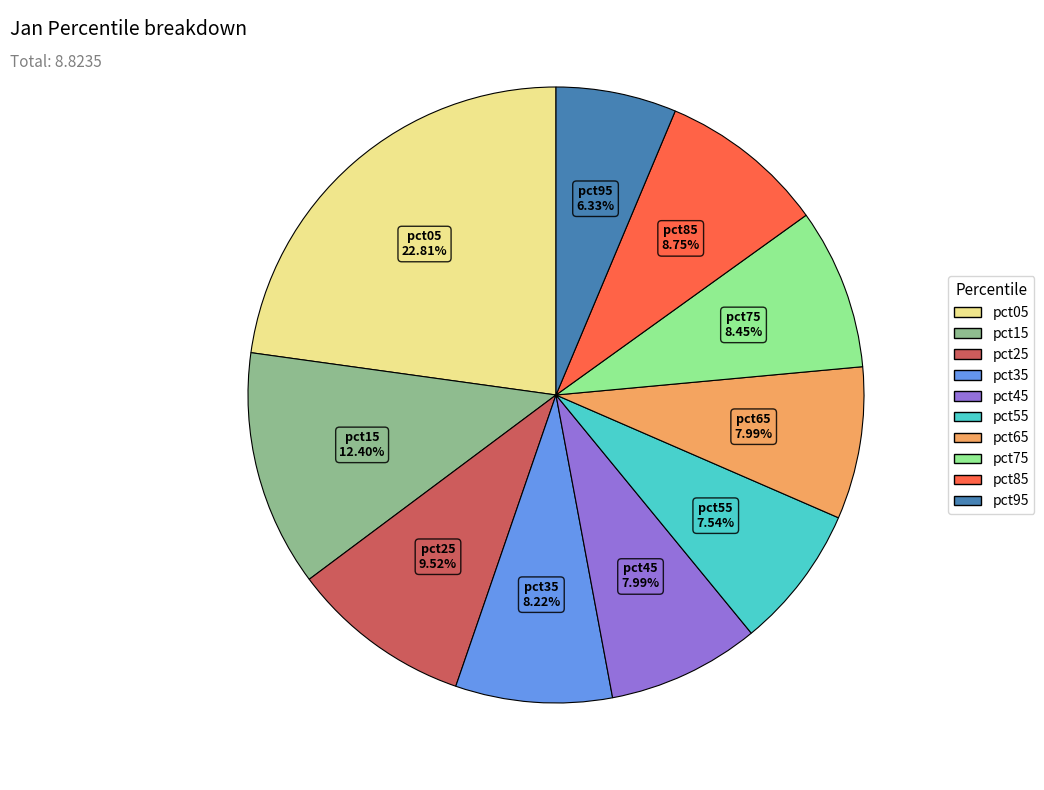

Does any single category account for the majority?

No